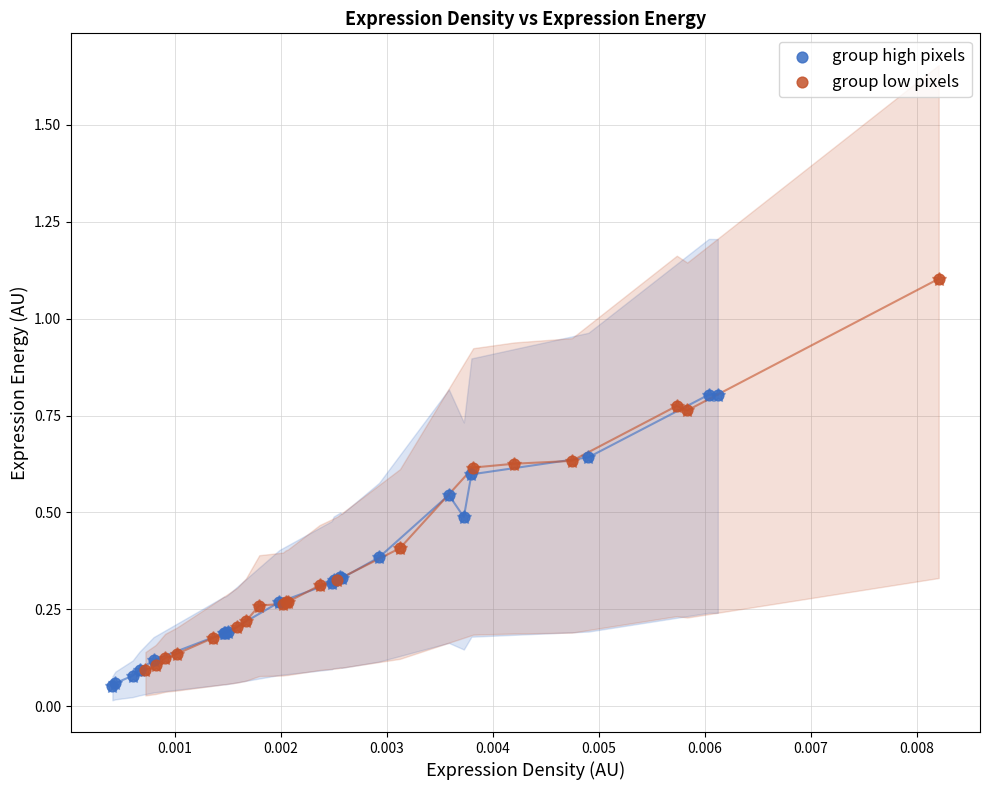

Which series reaches the minimum Y coordinate?

group high pixels